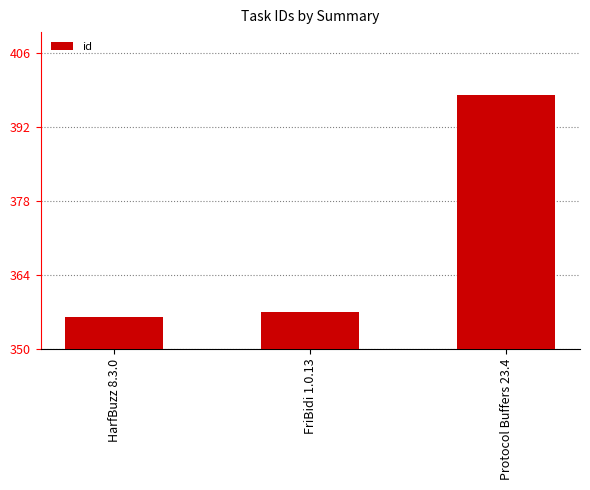

Between FriBidi 1.0.13 and Protocol Buffers 23.4, which is larger?

Protocol Buffers 23.4